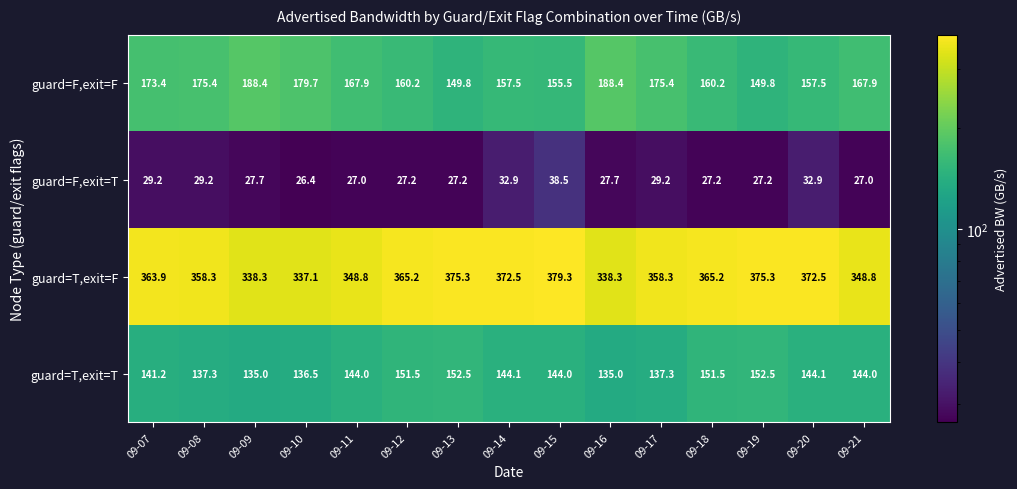

What value does the guard=F,exit=F series have at 09-16?

188.4